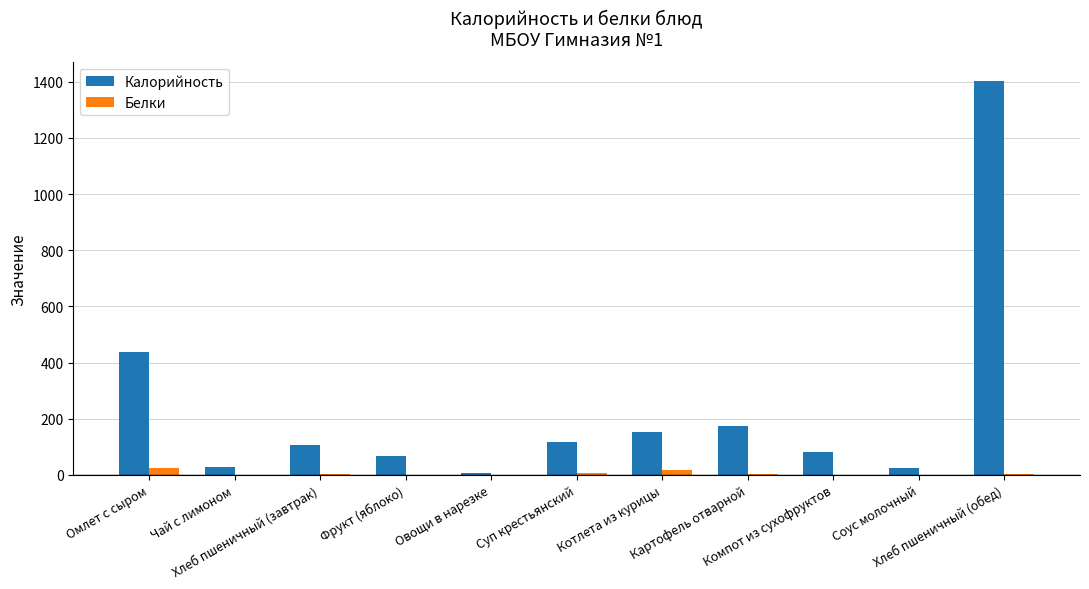

At which category is the sum across all series the highest?

Хлеб пшеничный (обед)